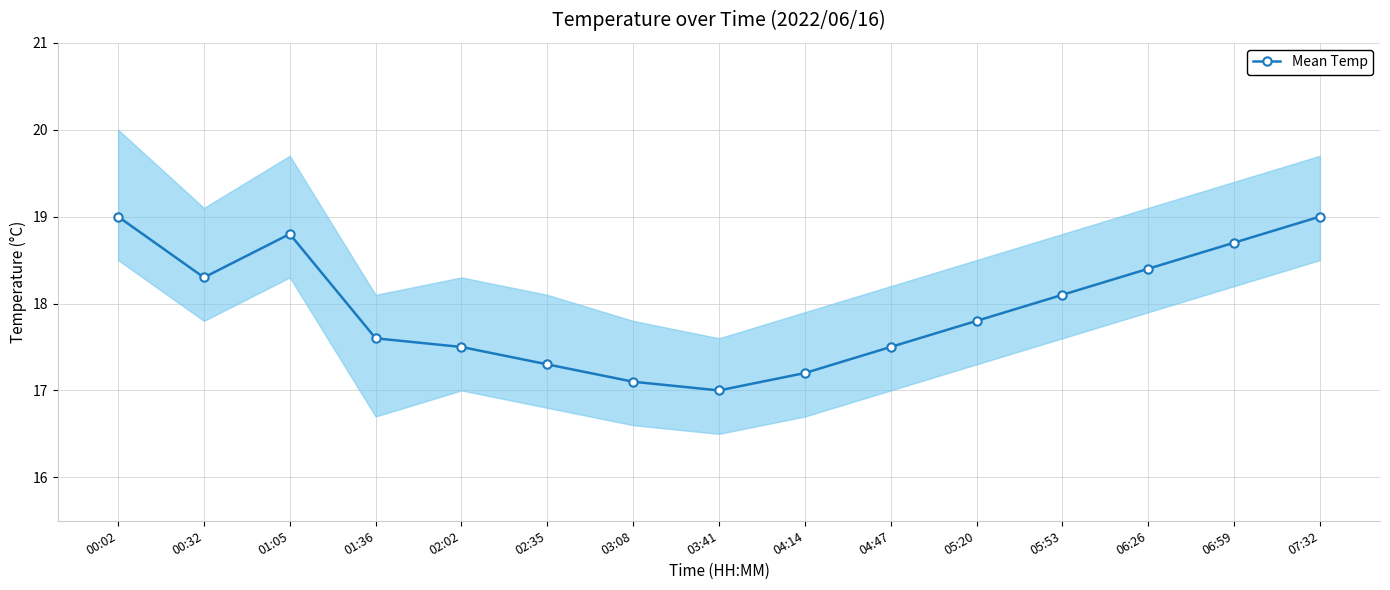

Rank the categories by value from highest to lowest.

00:02, 07:32, 01:05, 06:59, 06:26, 00:32, 05:53, 05:20, 01:36, 02:02, 04:47, 02:35, 04:14, 03:08, 03:41